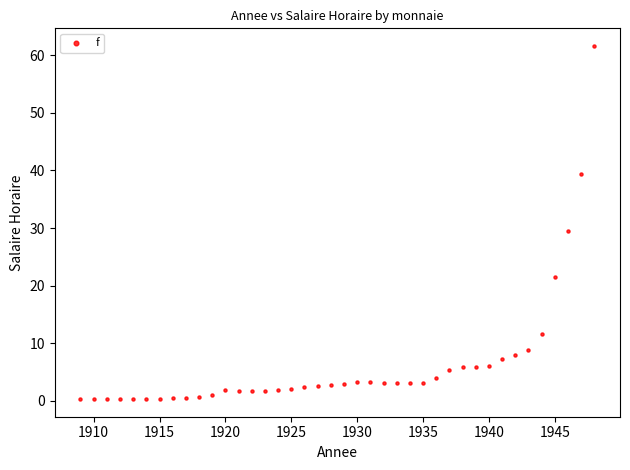

What is the range of Y values (max minus min)?

61.3